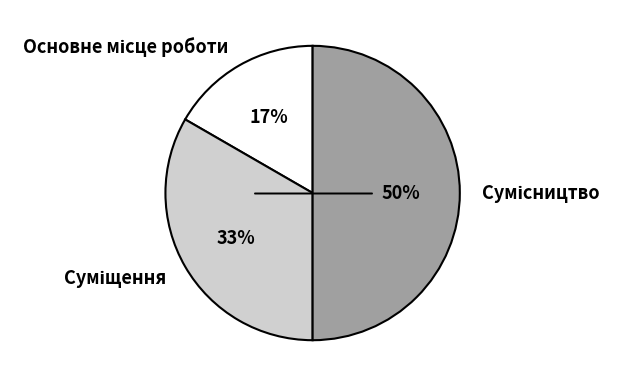

To the nearest percent, what is the difference between the largest and smallest slice percentages?

33%